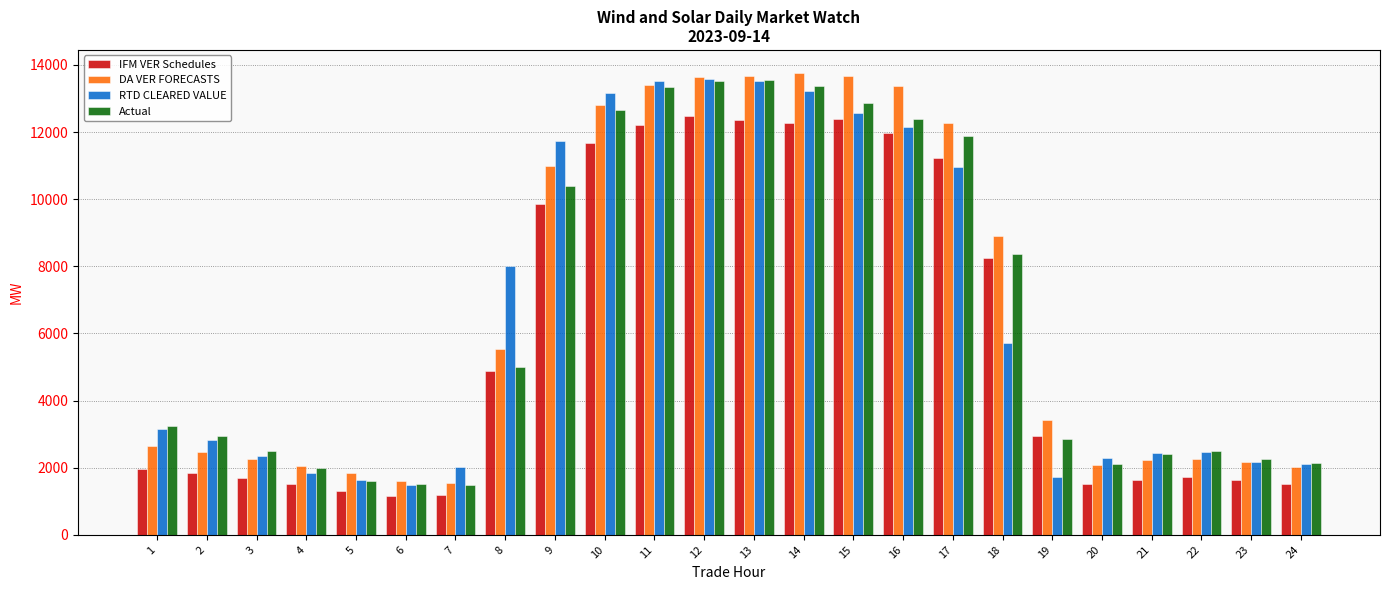

Count the number of categories in the chart.

24